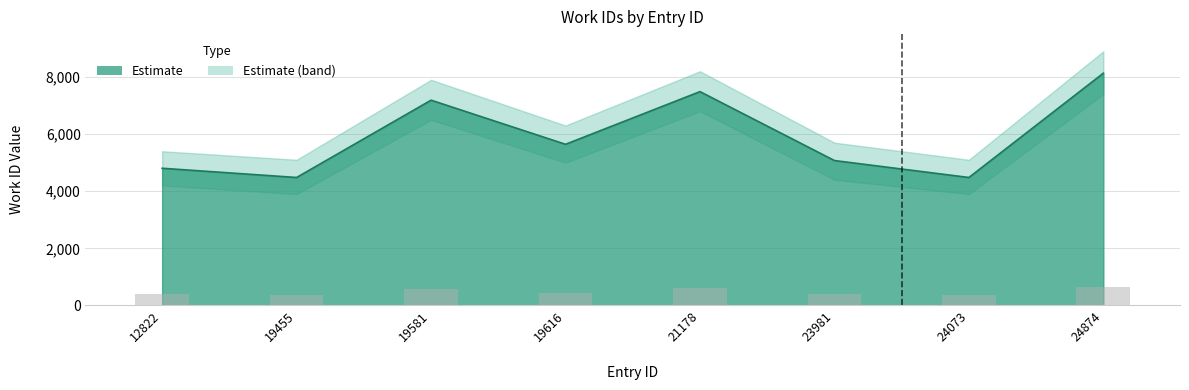

Rank the categories by value from highest to lowest.

24874, 21178, 19581, 19616, 23981, 12822, 19455, 24073